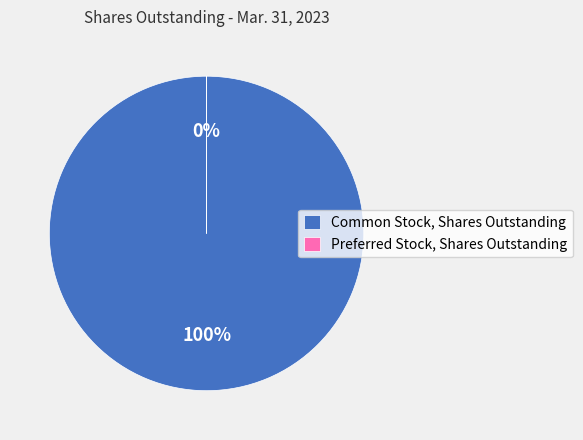

Rank the categories by value from highest to lowest.

Common Stock, Shares Outstanding, Preferred Stock, Shares Outstanding